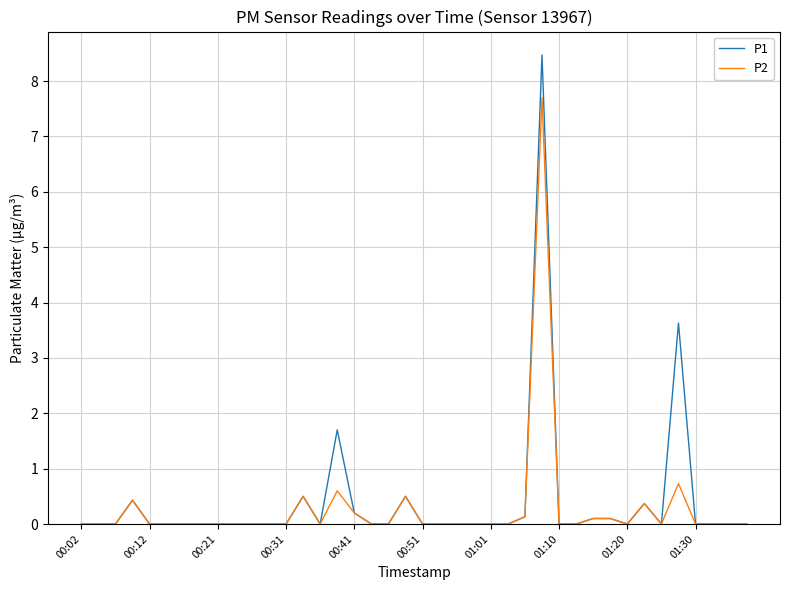

Rank the series by their maximum value, from lowest to highest.

P2, P1